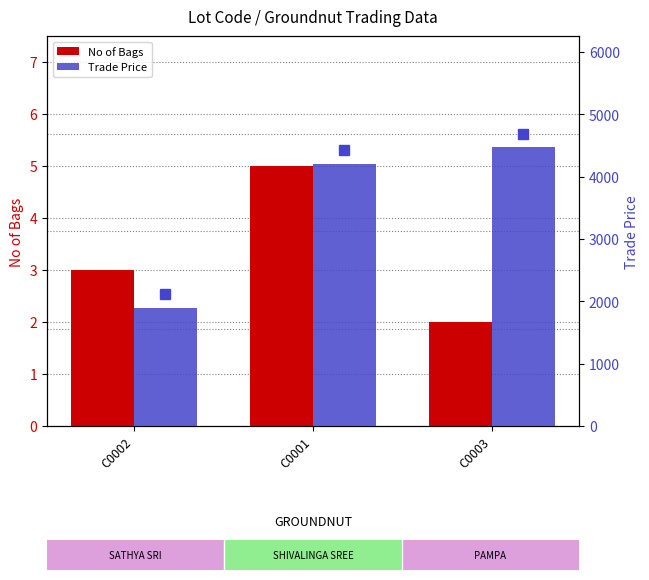

What is the average value of the Trade Price series?

3519.8